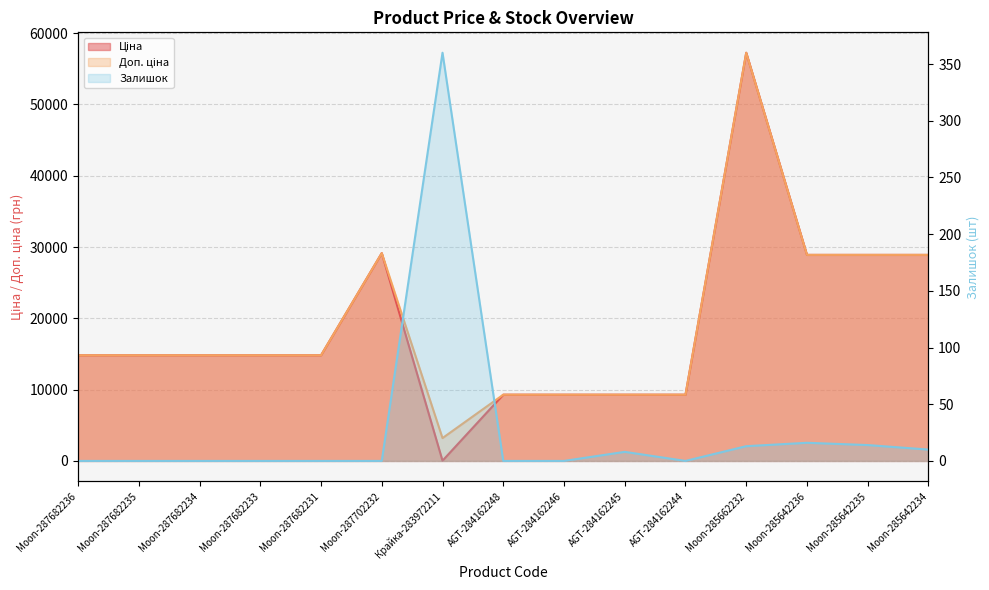

The Ціна series shows 48752.2 at Moon-285642236. True or false?

False